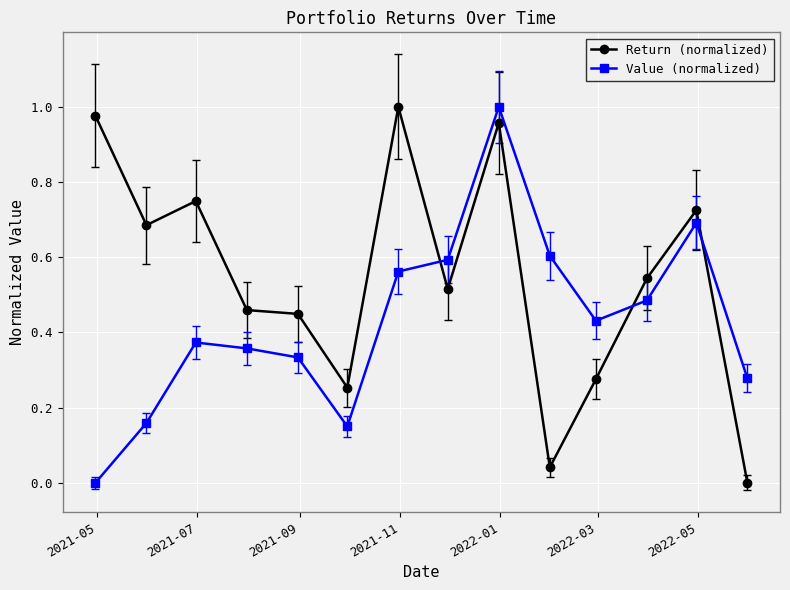

Which series has the largest total across all categories?

Return (normalized)